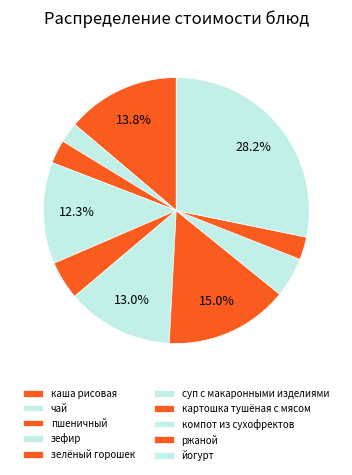

The компот из сухофректов slice represents 5% of the pie. True or false?

True